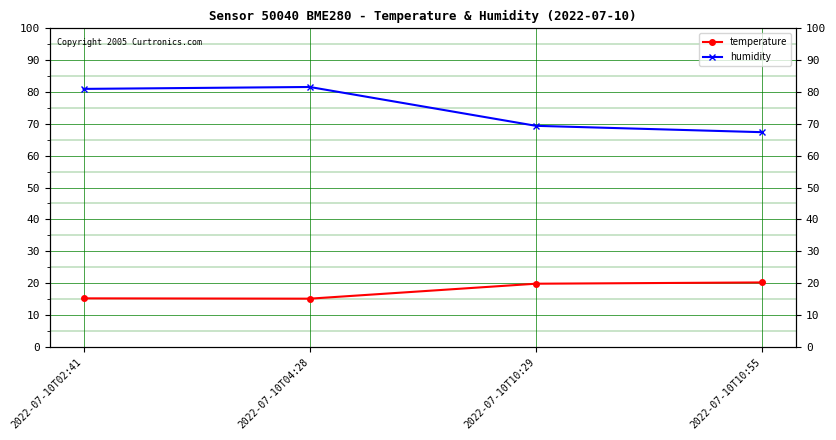

Where is humidity nearest to the value 74?

2022-07-10T10:29